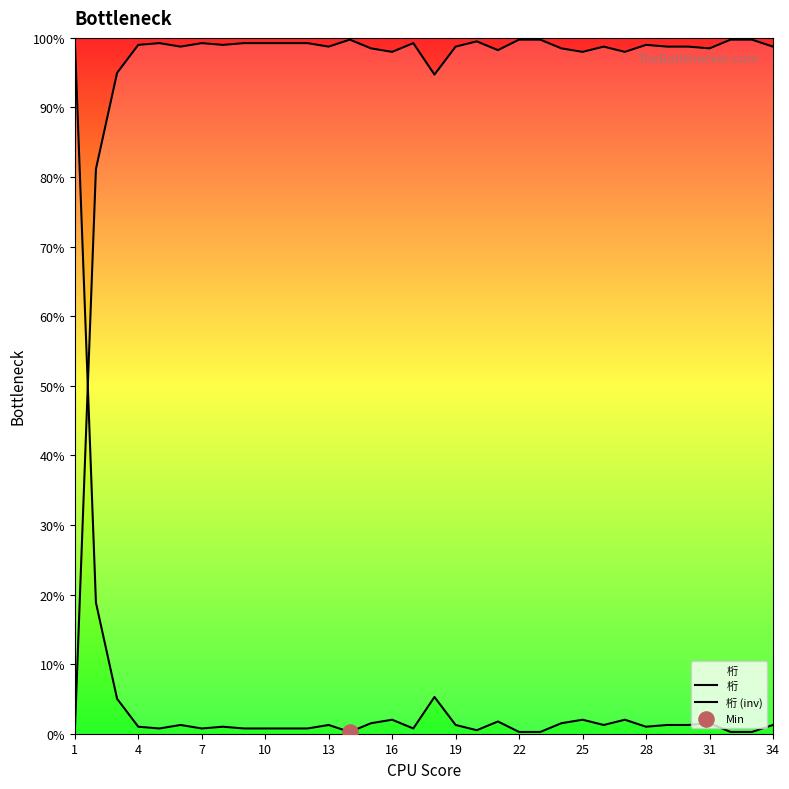

Is the value of 桁 at 14 greater than the value of 桁 (inv) at 1?

Yes